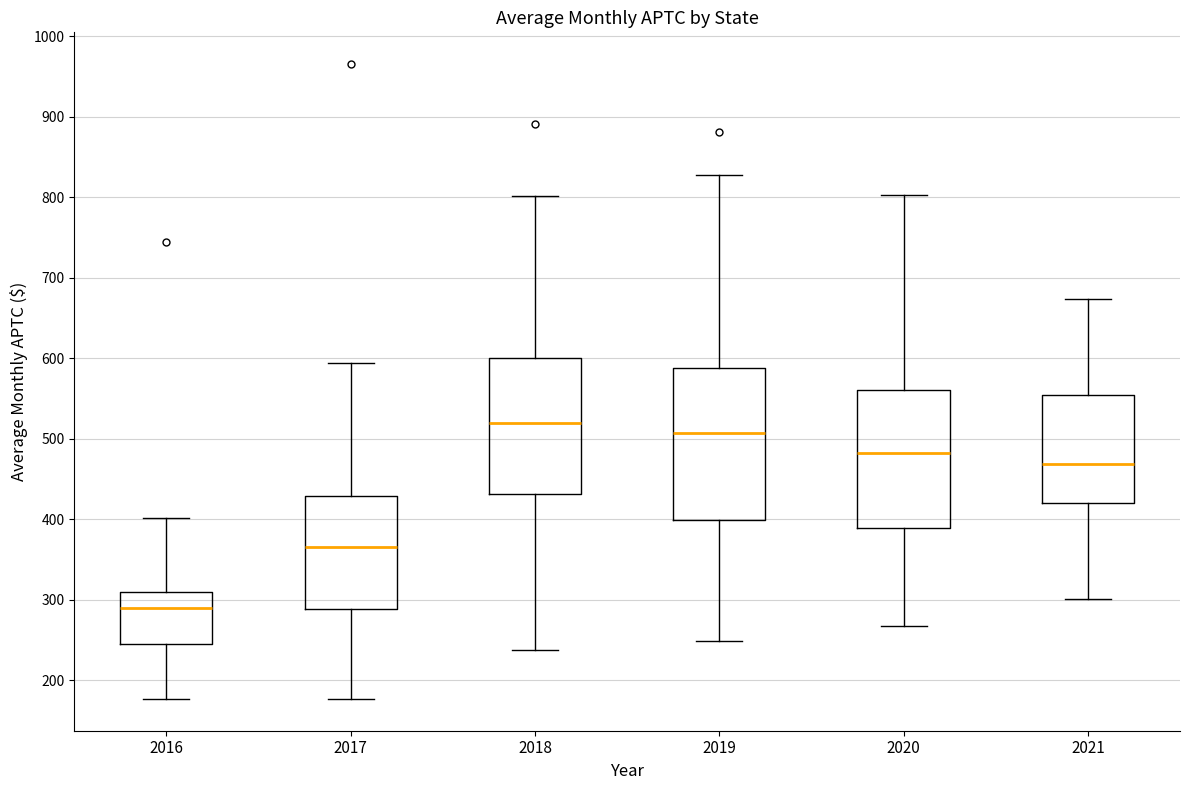

Which box has the lowest median line?

2016